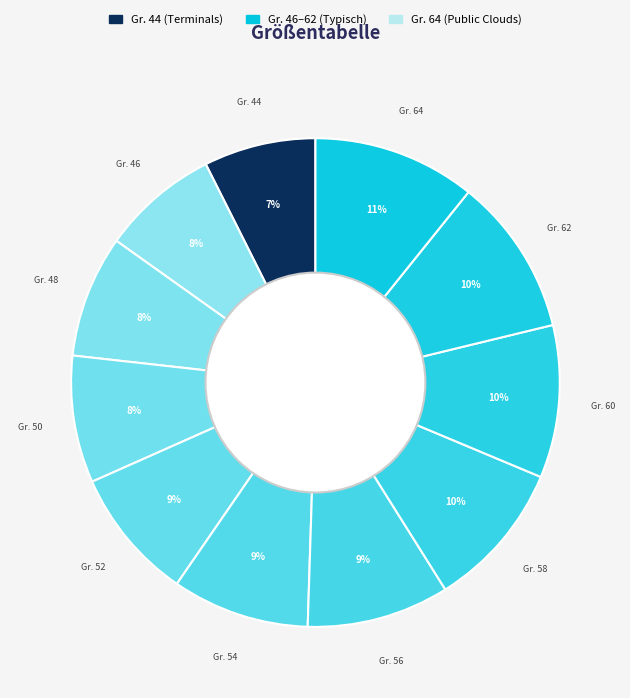

To the nearest percent, what is the average slice percentage?

9%